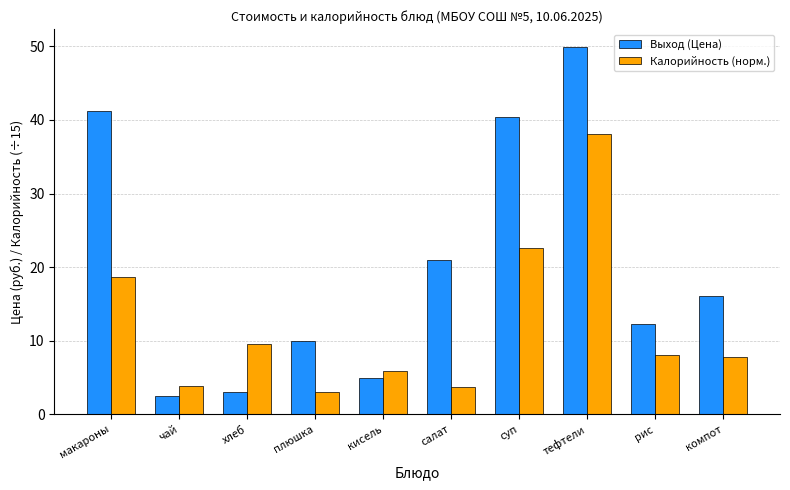

What is the average value of the Калорийность (норм.) series?

12.1